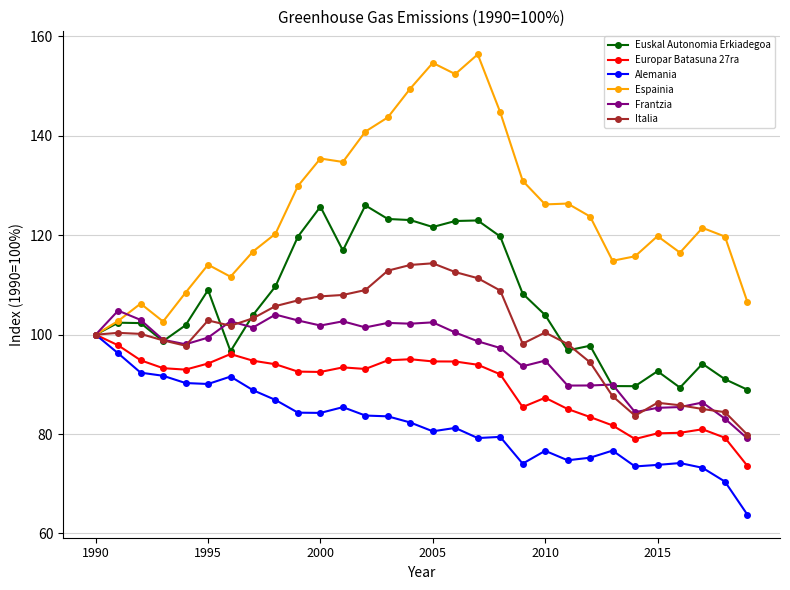

Which series has the largest range (max minus min)?

Espainia